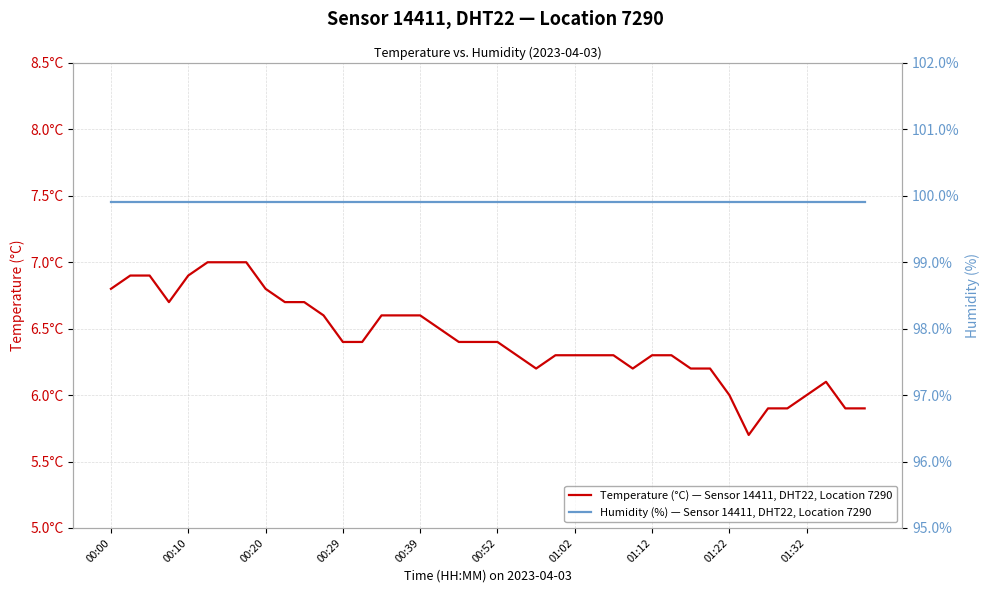

What is the maximum value shown in the chart?

99.9